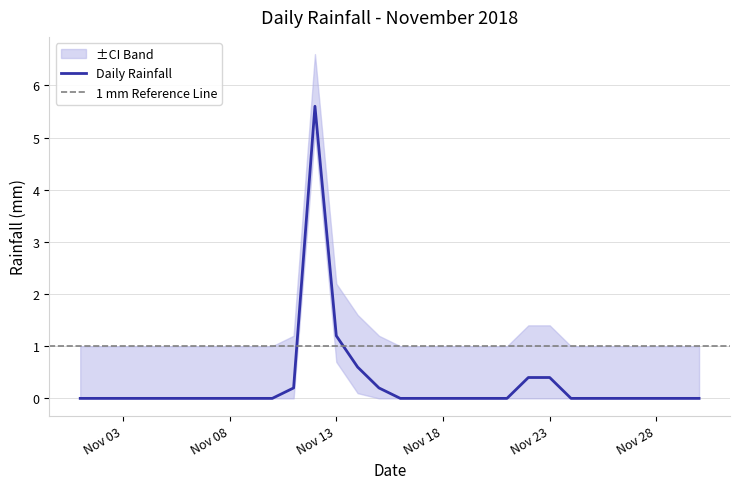

The Daily Rainfall series shows 0.0 at Nov 08. True or false?

True